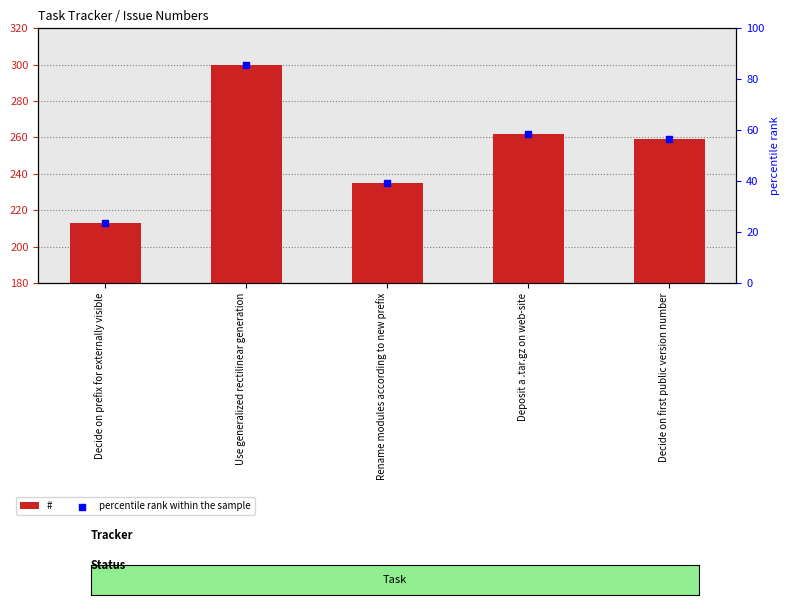

Which series contains the highest Y value?

#